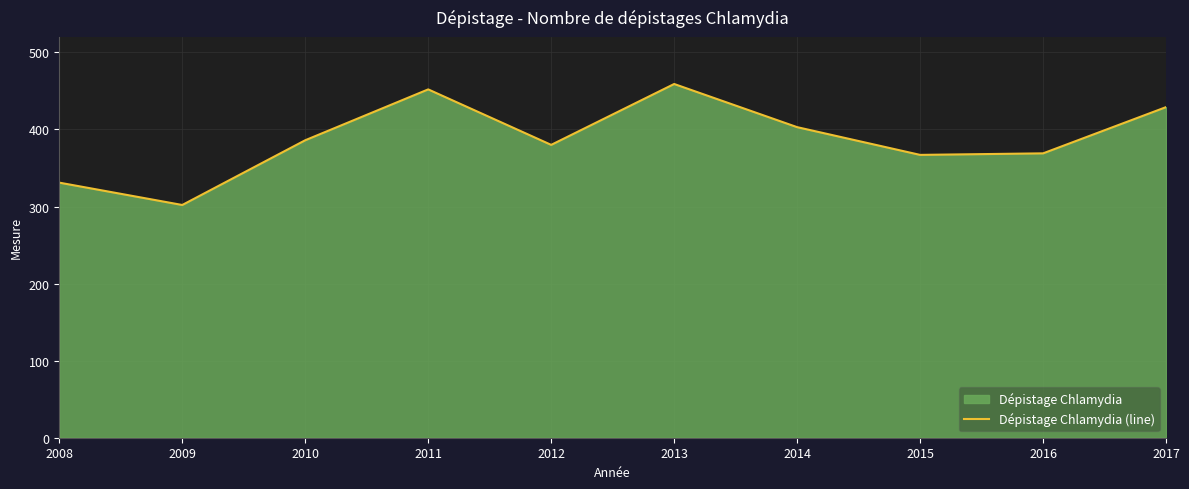

Does the chart display data point markers on the line(s)?

No